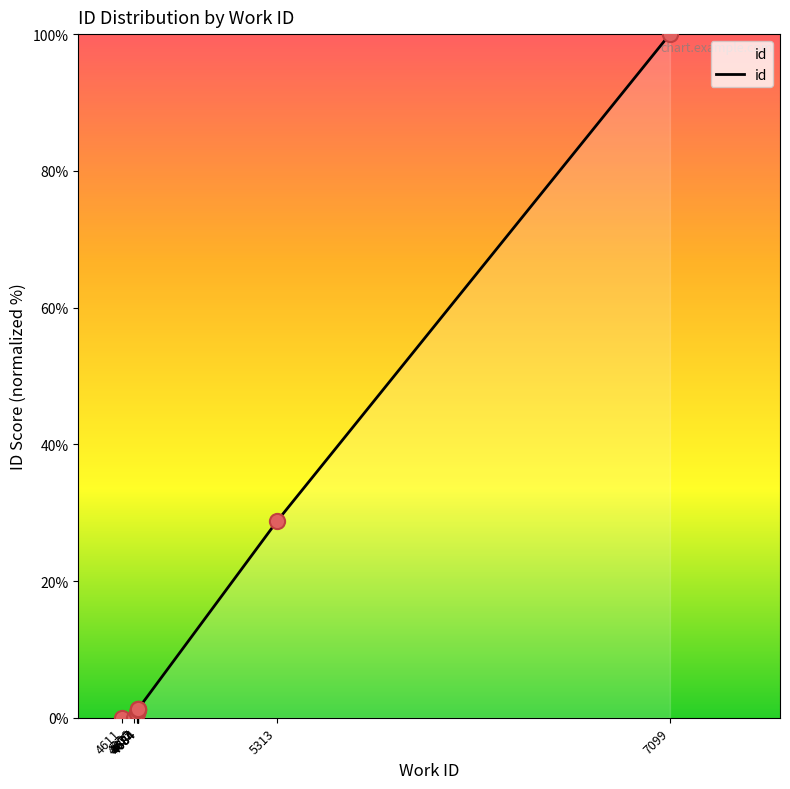

Between 4684 and 4611, which is larger?

4684